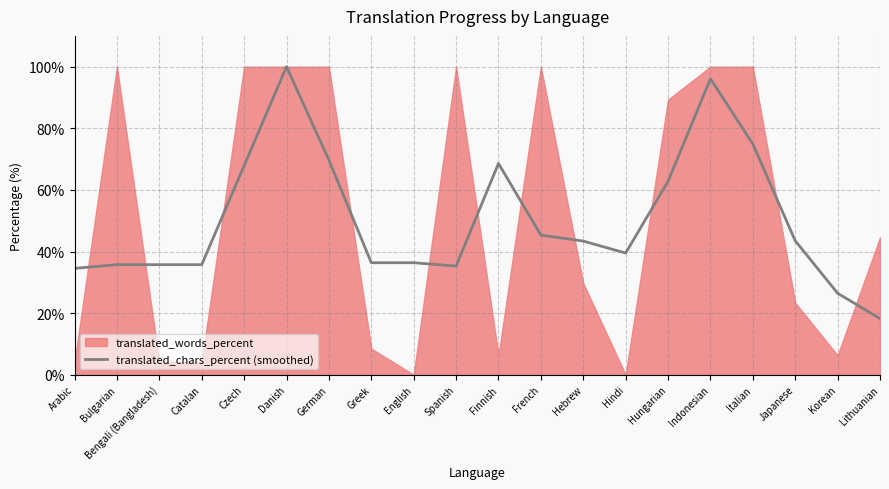

Which category has the highest value in the translated_chars_percent (smoothed) series?

Danish